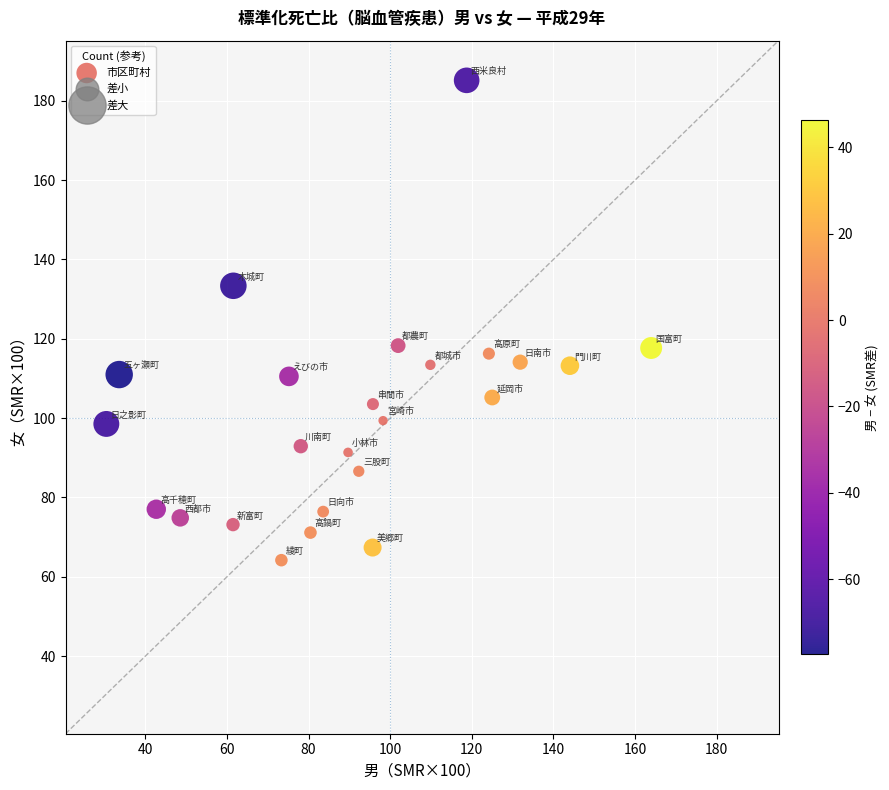

What is the range of Y values (max minus min)?

121.0